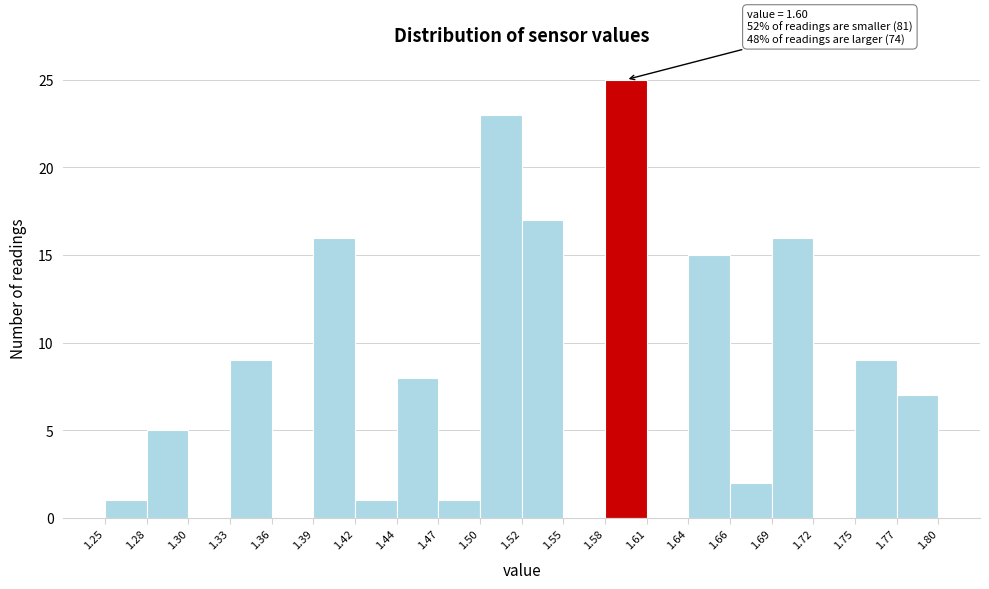

Over which range of the x-axis is the bar tallest?

1.58 to 1.61